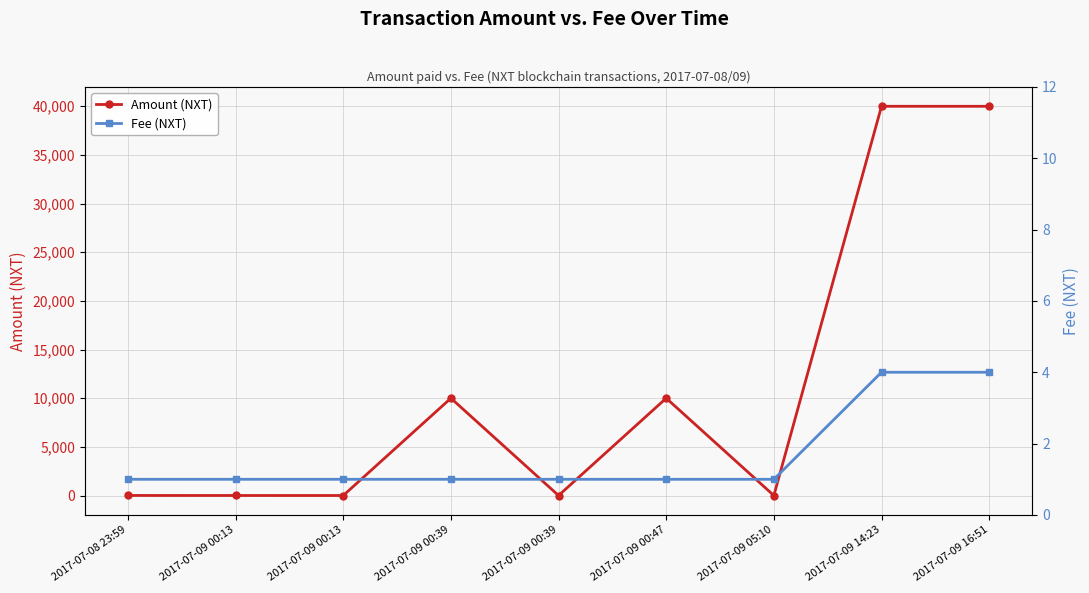

After their last crossing, which series has the higher values: Fee (NXT) or Amount (NXT)?

Amount (NXT)